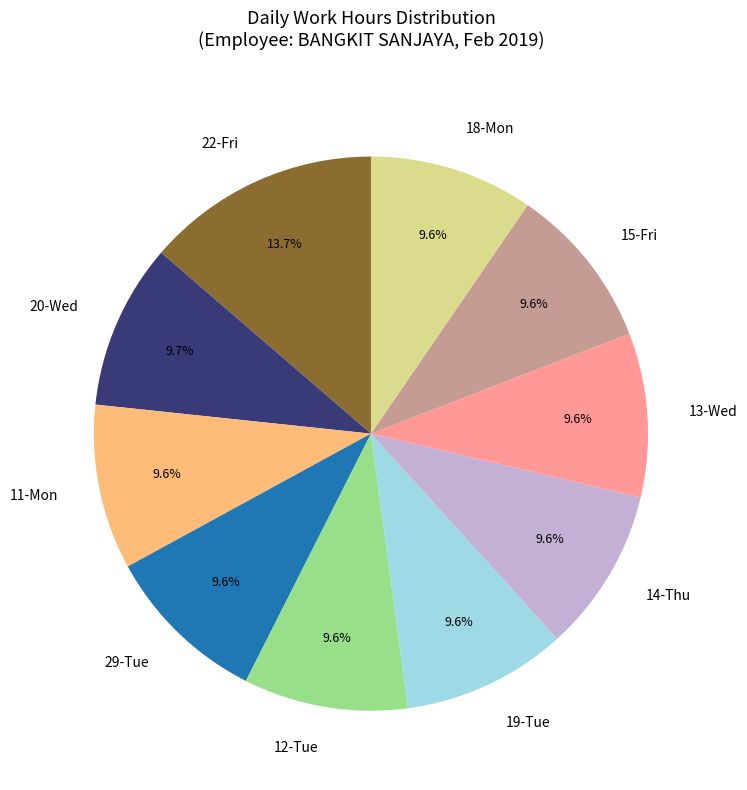

Which category has the biggest portion of the pie?

22-Fri